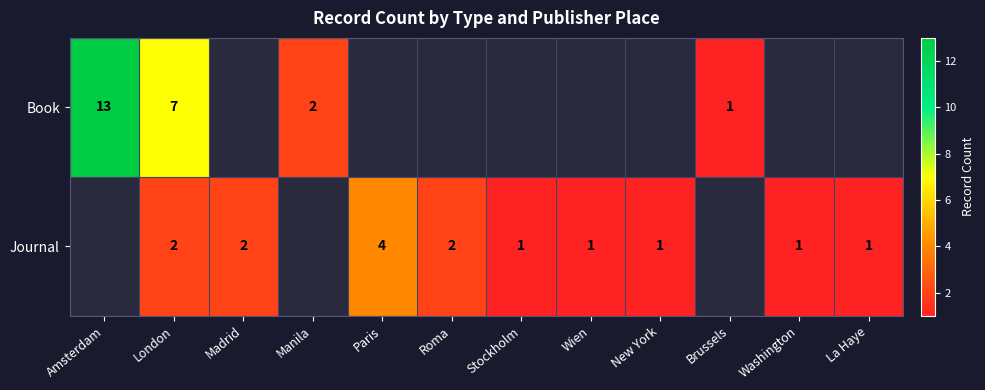

True or false: Book has a value of 5 at London.

False